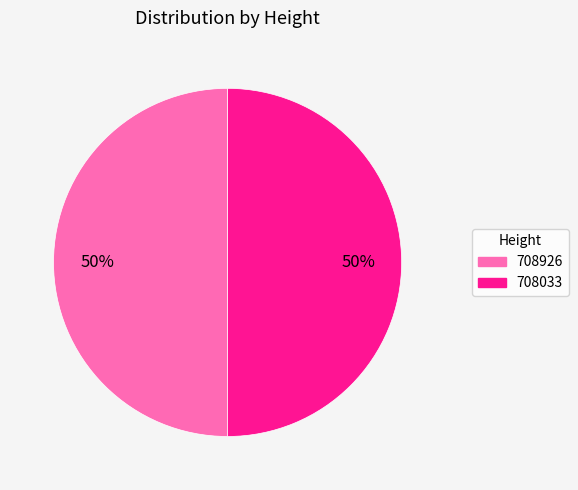

To the nearest percent, what percentage of the pie is 708033?

50%